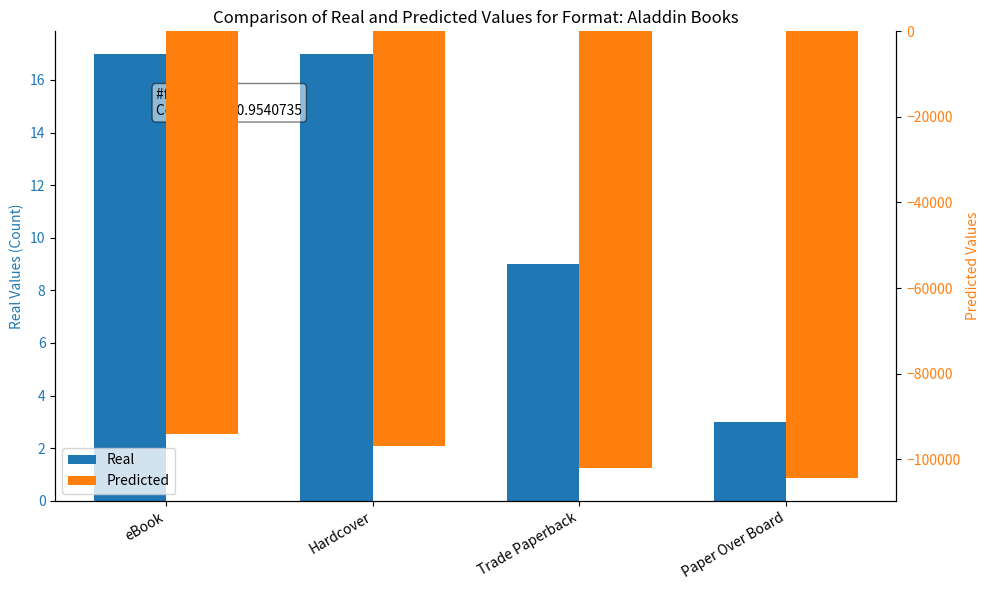

What is the average value of the Predicted series?

-99375